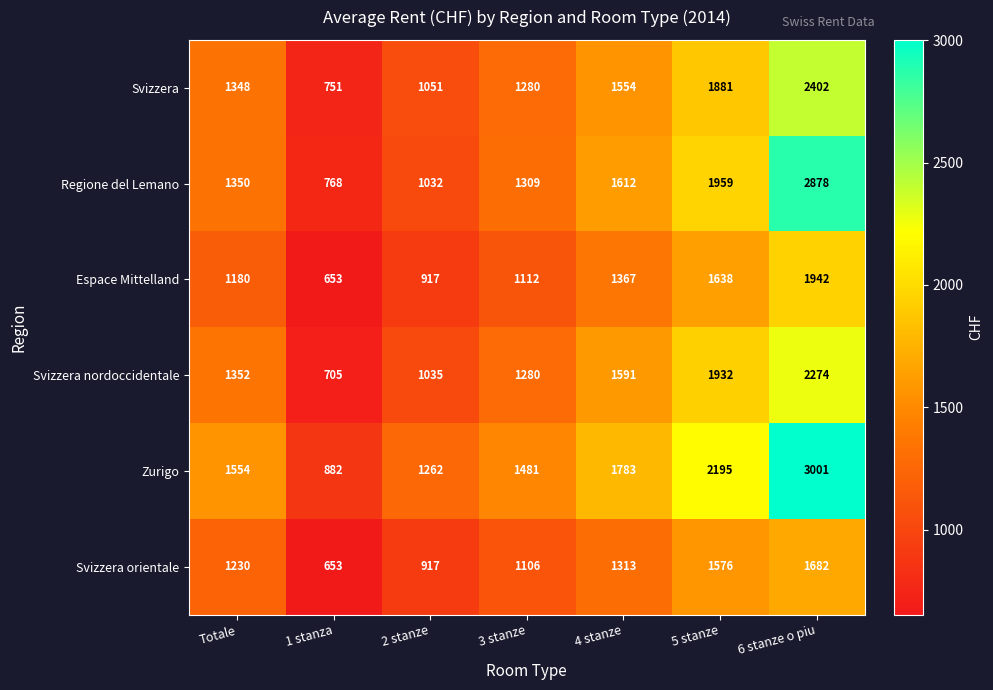

True or false: Svizzera orientale has a value of 1682 at 6 stanze o piu.

True